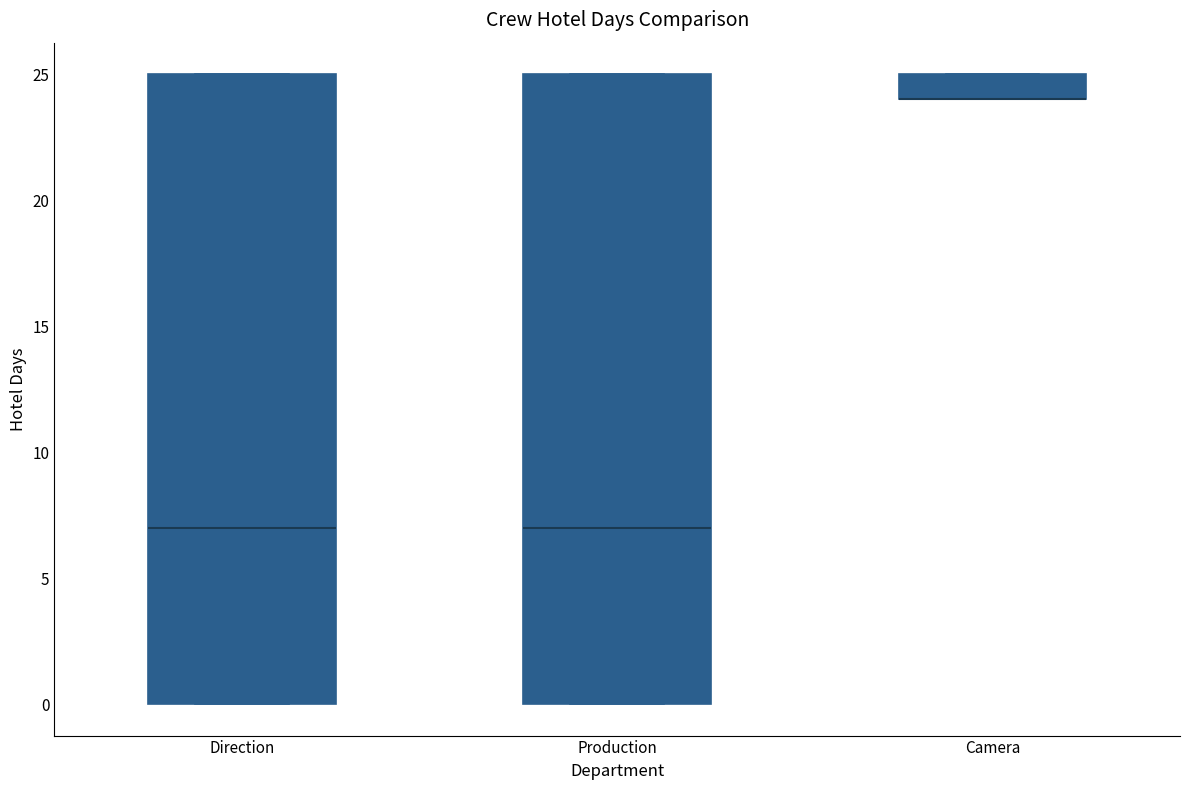

Reading left to right, transcribe this box plot: for each box, give where its median line is, the range the box spans, and where its two whiskers end, as read against the y-axis. The values are not printed on the chart, so give them approximately, as read against the axis.

Direction: median 7, box 0 to 25, whiskers 0 to 25
Production: median 7, box 0 to 25, whiskers 0 to 25
Camera: median 24 (drawn on the box's lower edge), box 24 to 25, whiskers 24 to 25